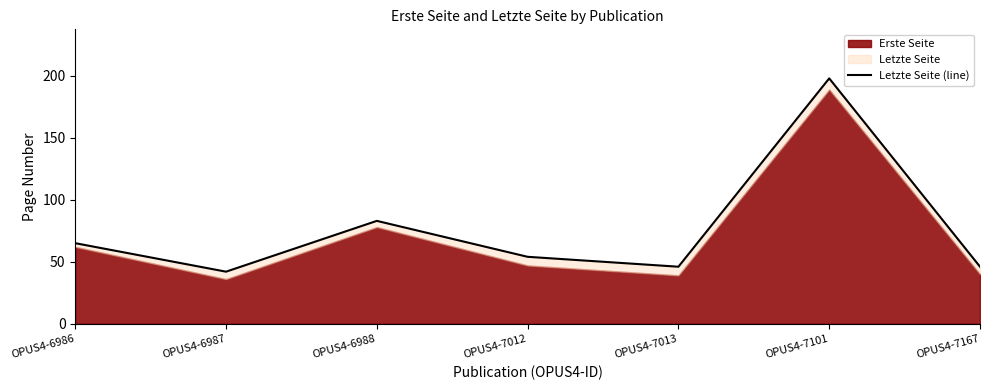

How many categories are shown in the chart?

7